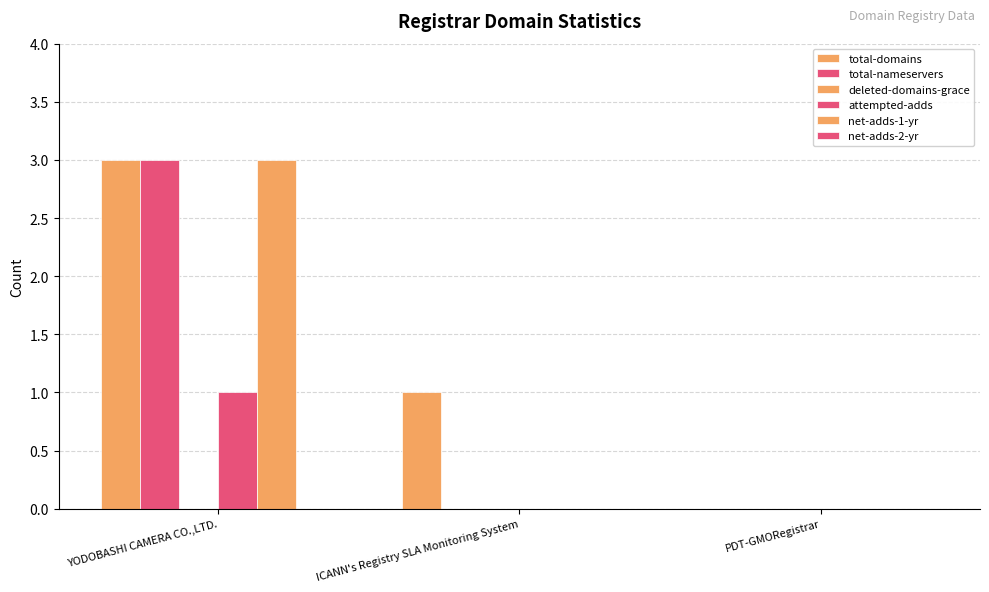

What is the spread (max minus min) of values at YODOBASHI CAMERA CO.,LTD.?

3